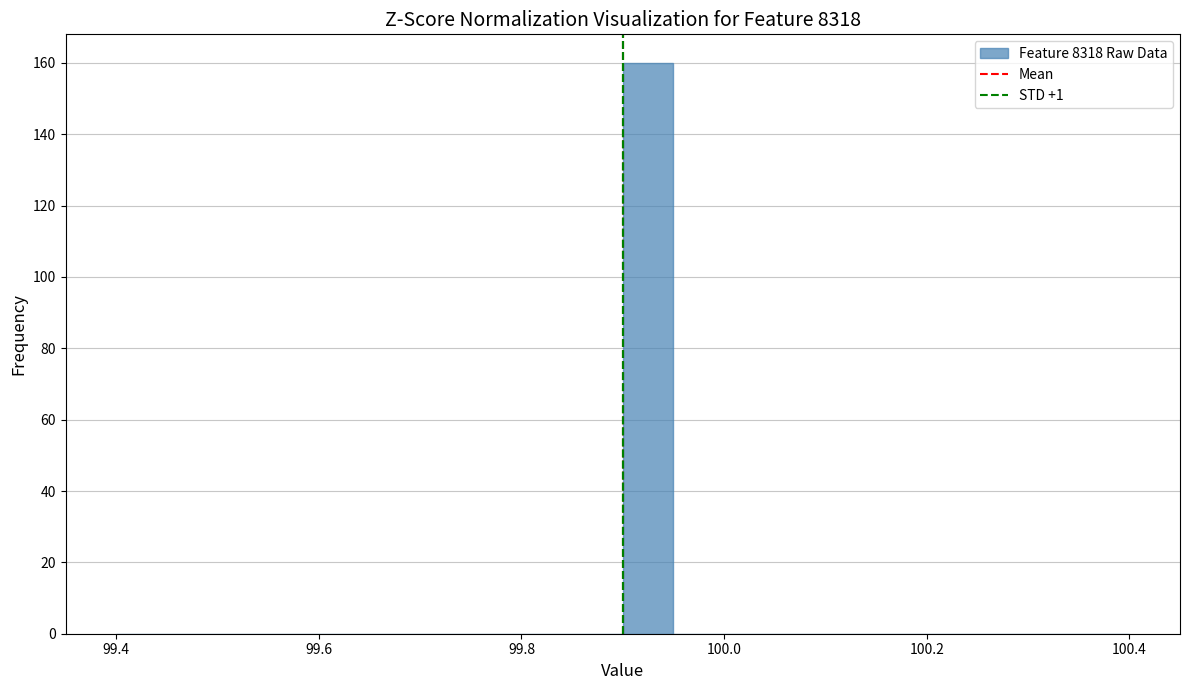

Around what value on the x-axis is the tallest bar? Give the approximate position of its centre, as read against the axis.

99.92